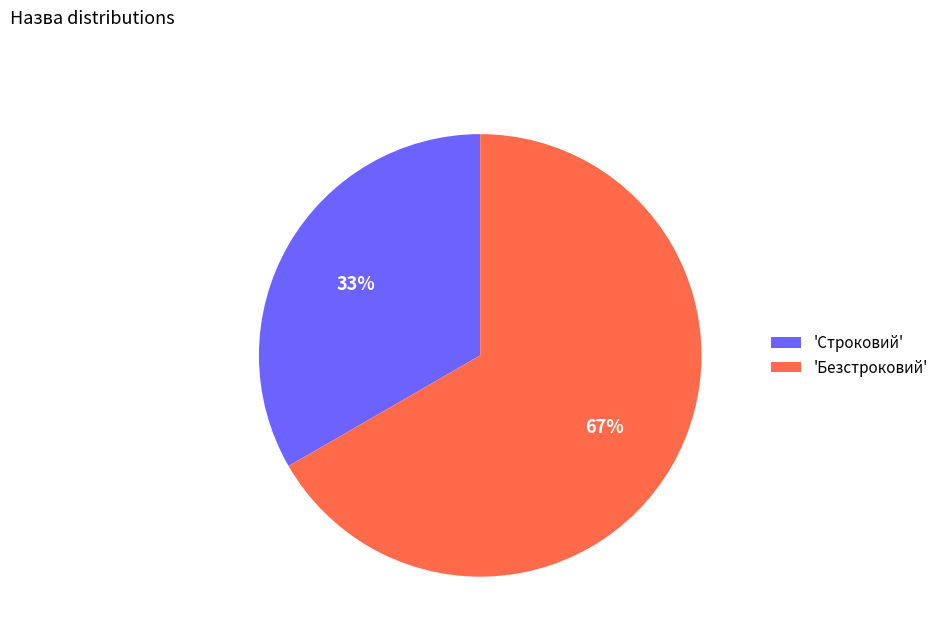

What percentage is the 'Безстроковий' slice, to the nearest percent?

67%